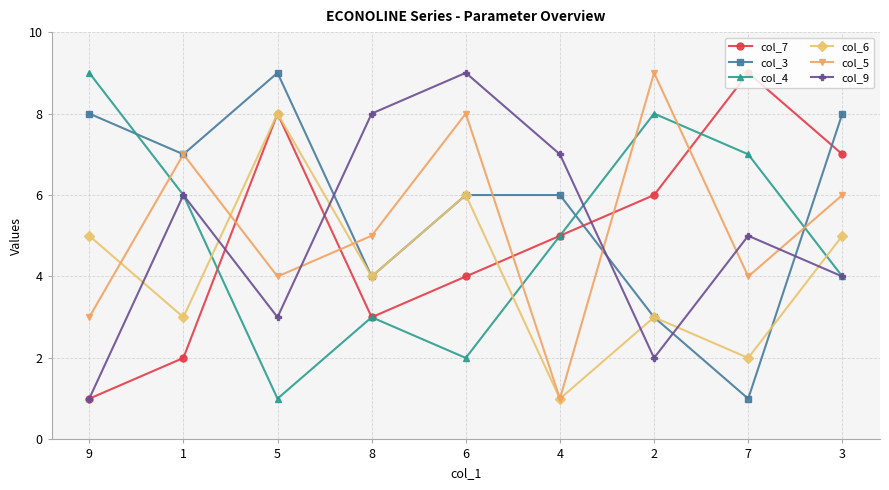

What is the greatest value displayed?

9